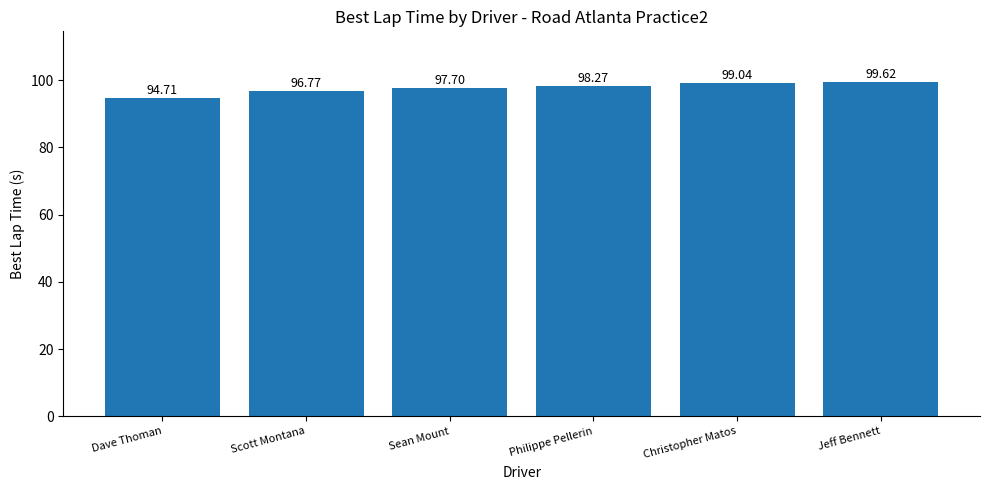

How many values are below 98?

3